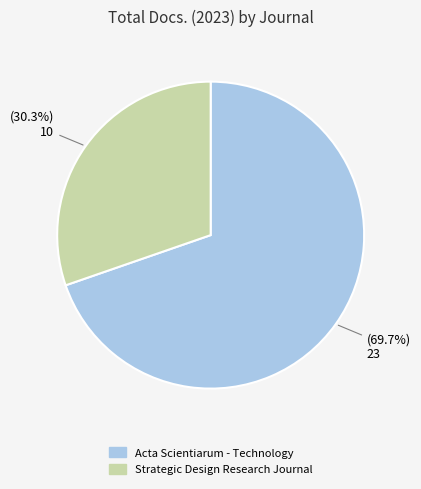

To the nearest percent, what is the difference between the Acta Scientiarum - Technology and Strategic Design Research Journal slice percentages?

39%